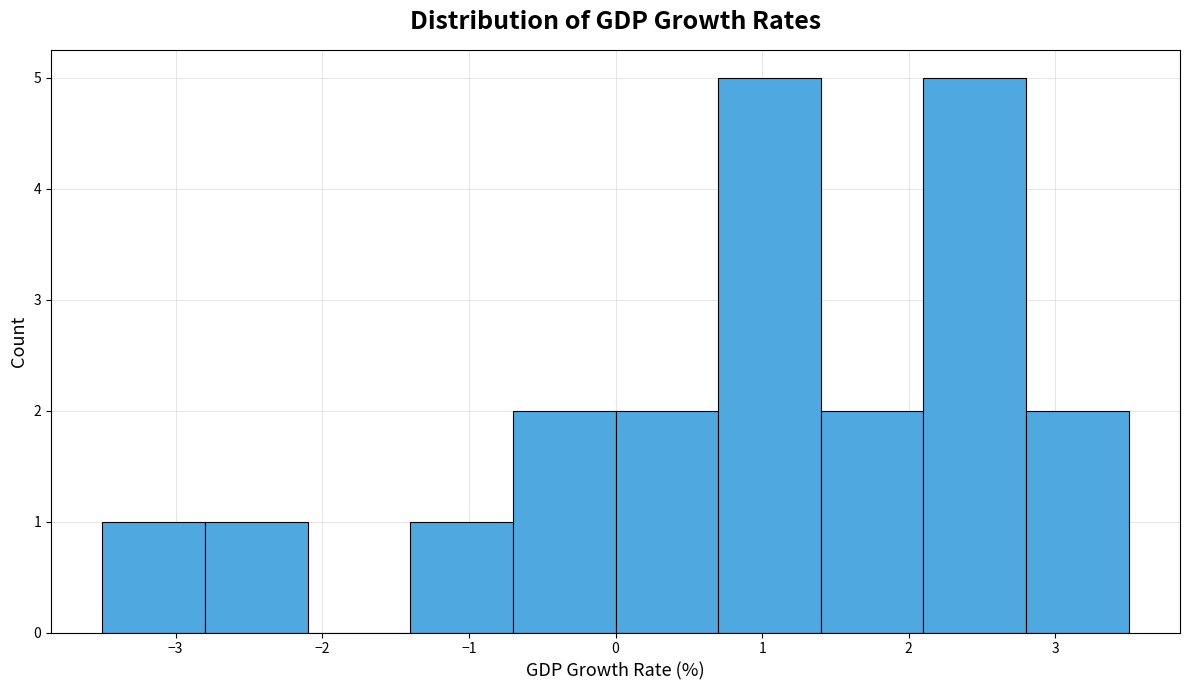

Reading left to right, transcribe this chart: for each bar, give the range it covers on the x-axis and its height. The values are not printed on the chart, so give them approximately, as read against the axis.

-3.5 to -2.8: 1
-2.8 to -2.1: 1
-2.1 to -1.4: 0
-1.4 to -0.7: 1
-0.7 to 0.0: 2
0.0 to 0.7: 2
0.7 to 1.4: 5
1.4 to 2.1: 2
2.1 to 2.8: 5
2.8 to 3.5: 2